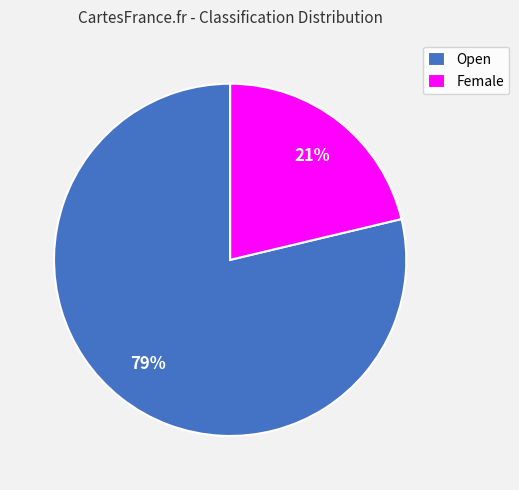

To the nearest percent, what is the average slice percentage?

50%